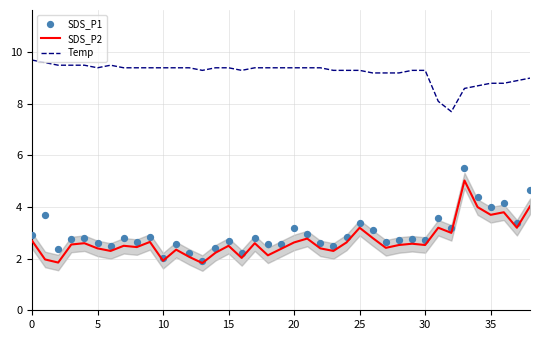

What are all the series names shown in the legend?

SDS_P2, Temp, SDS_P1